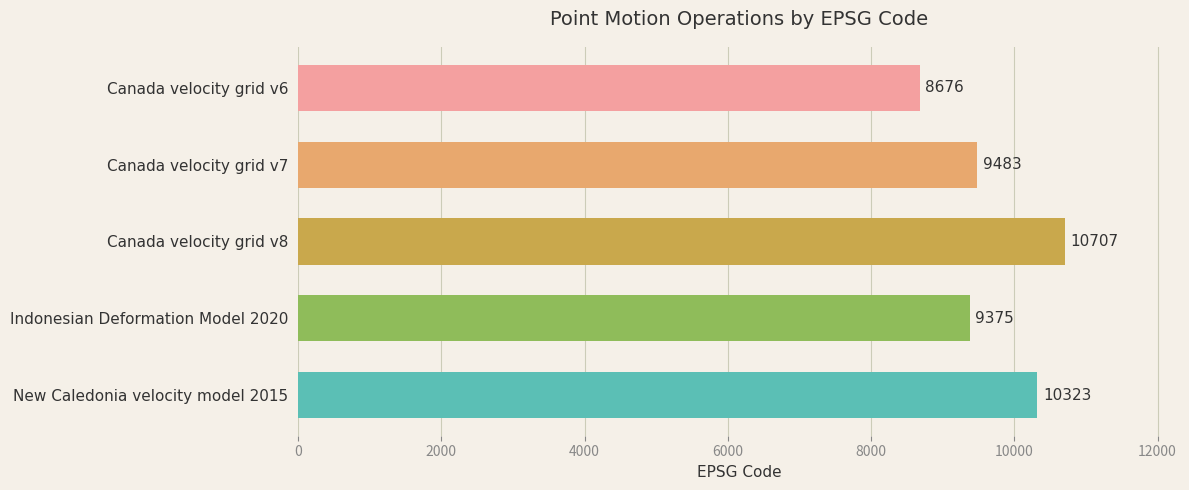

Is it true that the value at Canada velocity grid v7 is 9483?

True